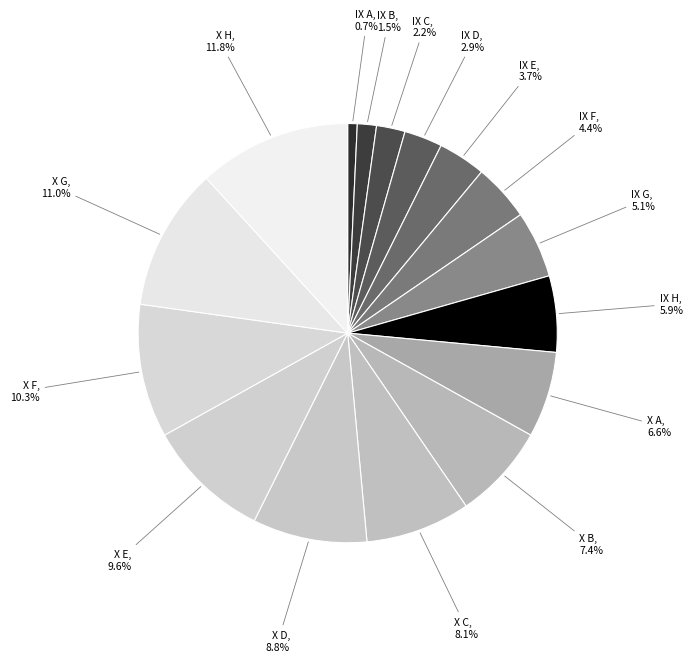

What is the ratio of the value at X E to the value at X B?

1.3